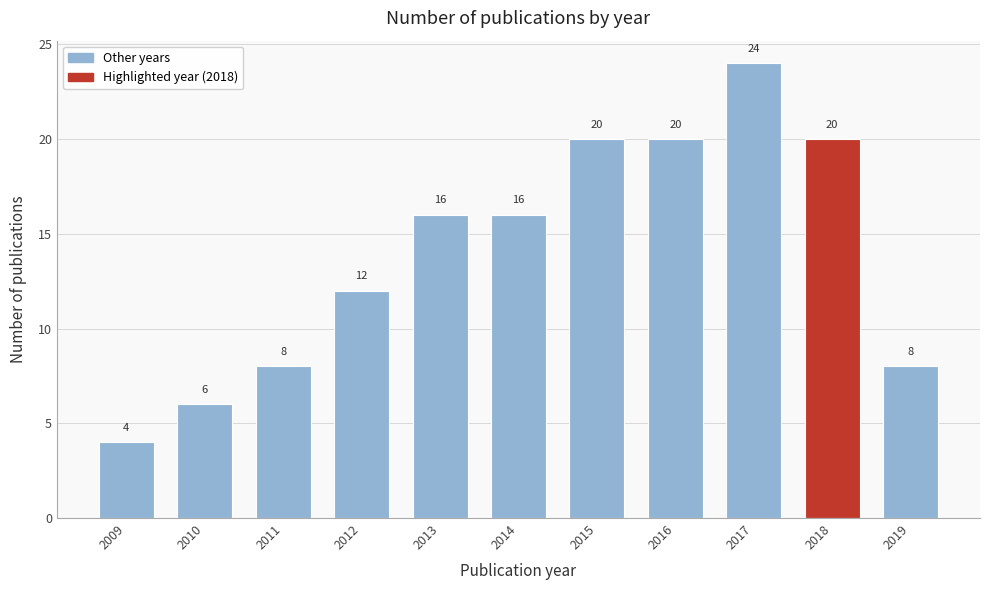

Reading left to right, what are all the values shown in this chart?

4	6	8	12	16	16	20	20	24	20	8